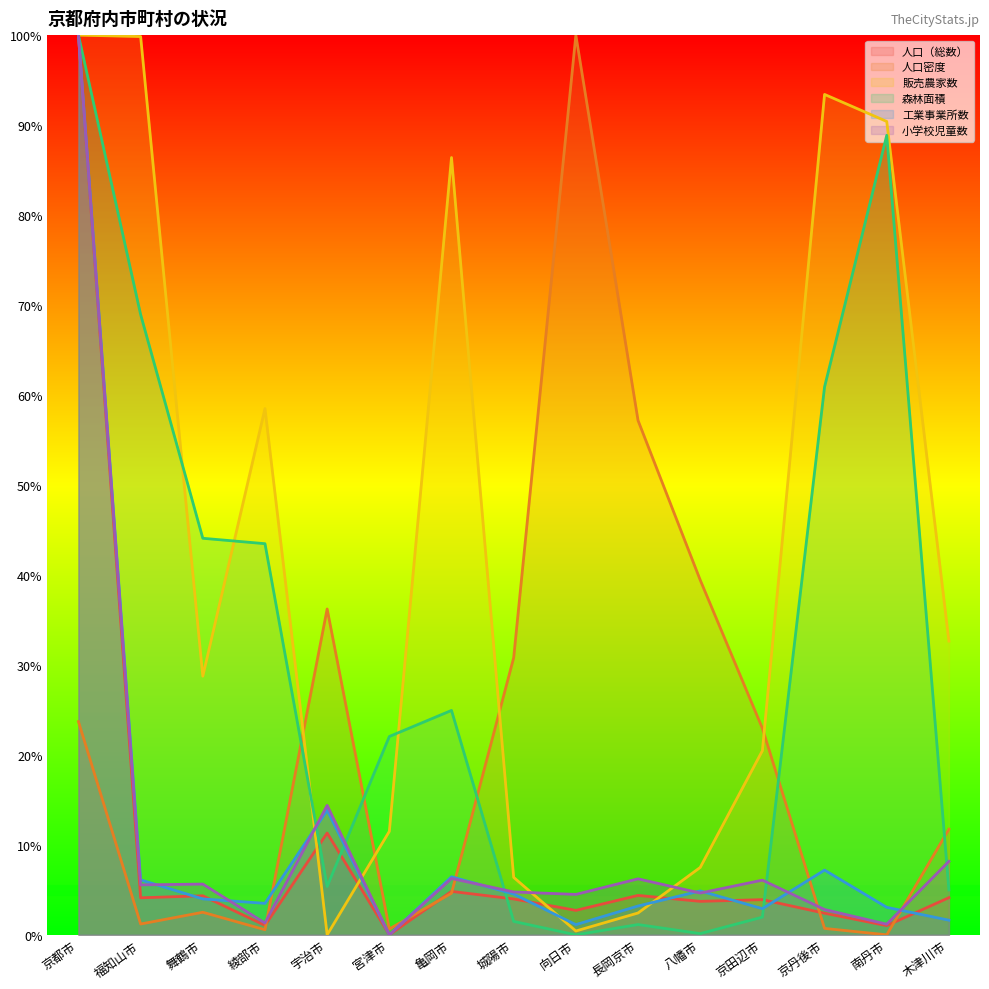

At how many categories does at least one series exceed 25?

13